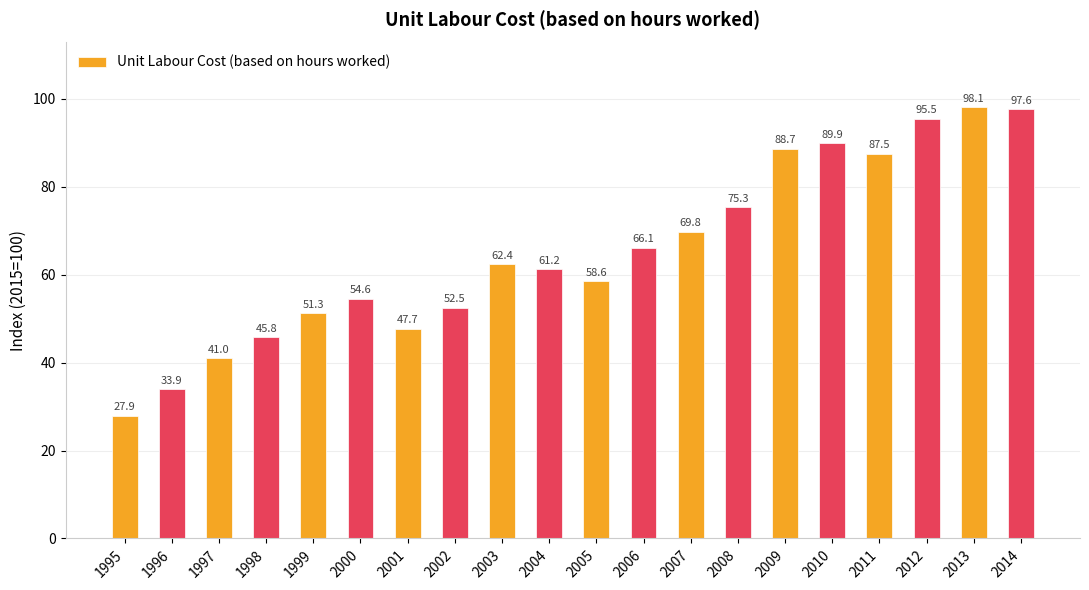

Which label corresponds to the largest value in the chart?

2013